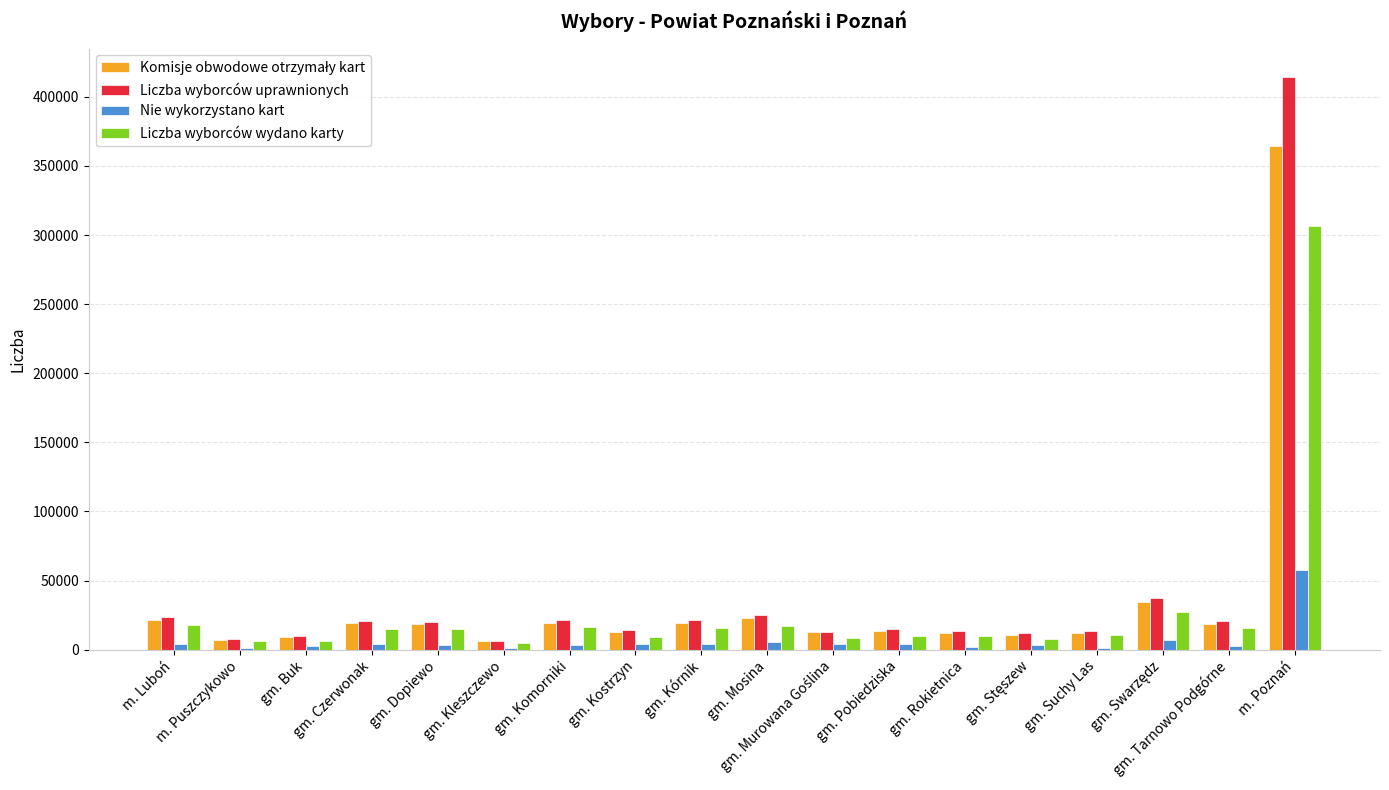

What is the maximum value shown in the chart?

414276